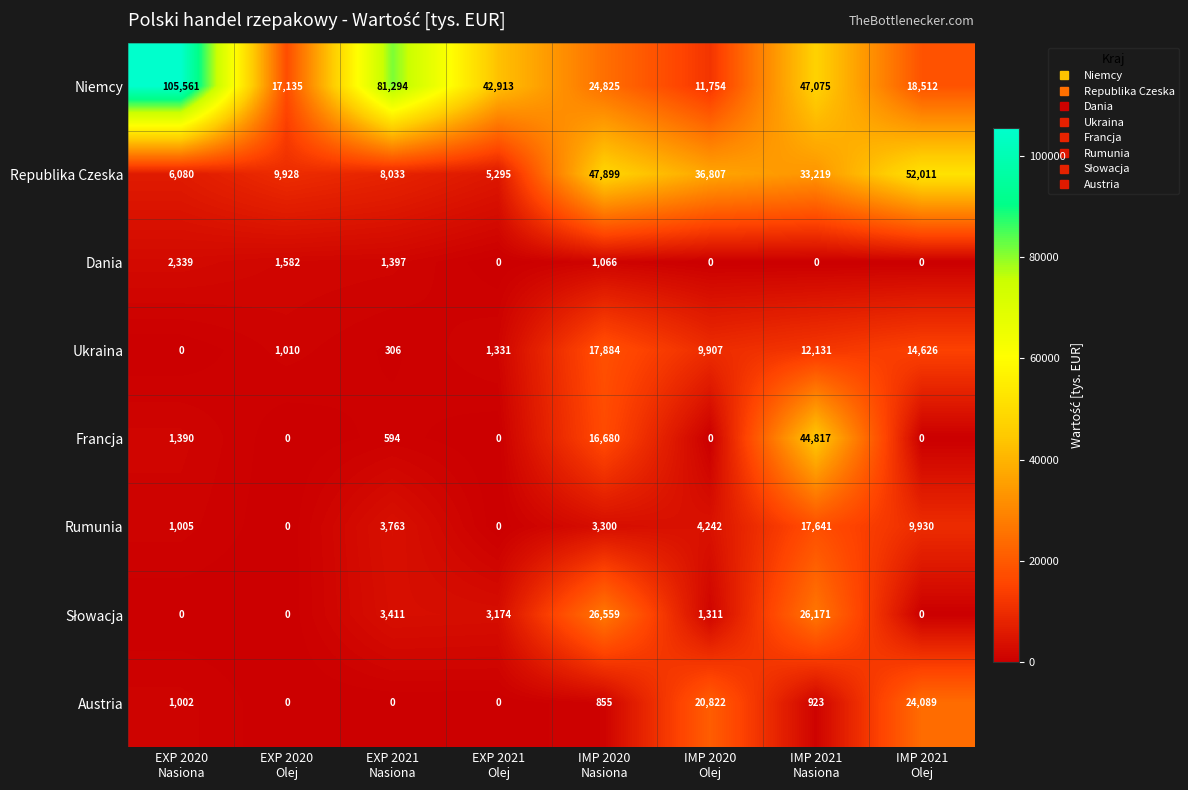

How many categories are shown in the chart?

8